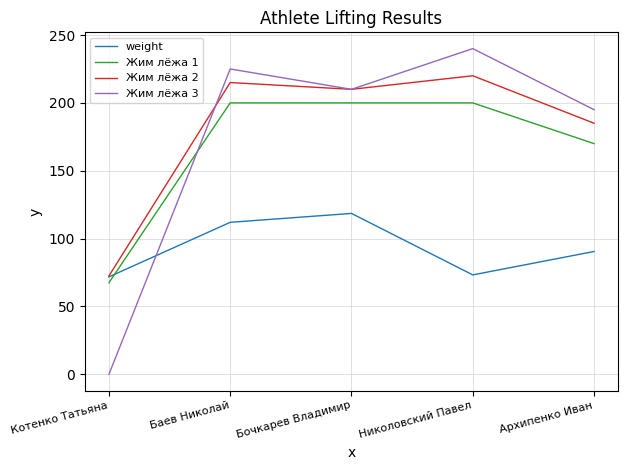

The weight series shows 152.3 at Баев Николай. True or false?

False